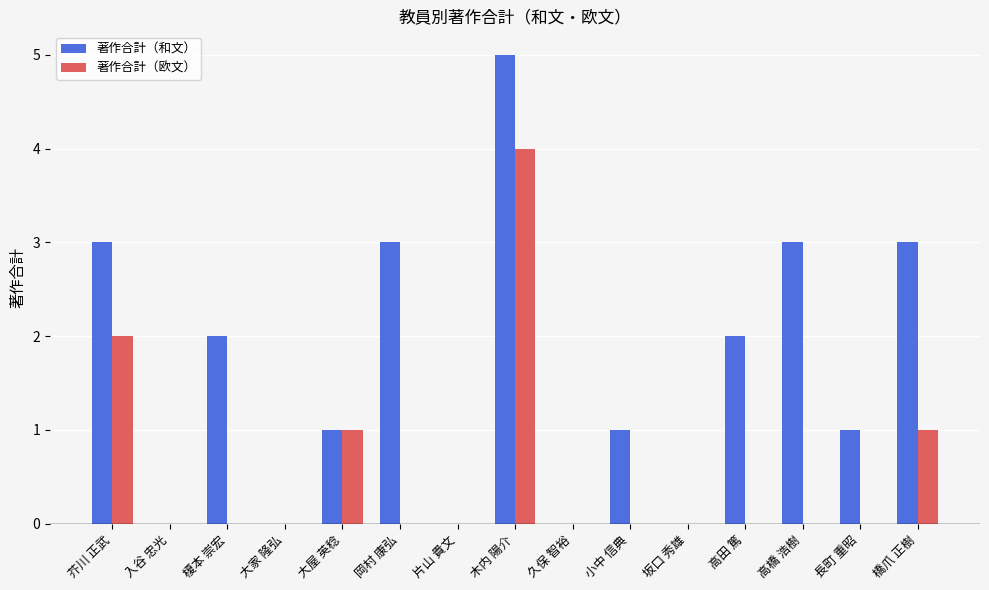

What is the maximum value shown in the chart?

5